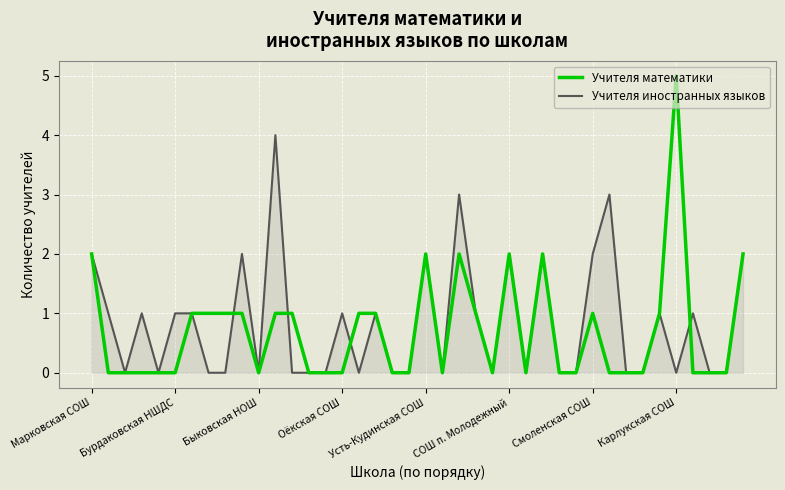

List the series in order of their overall mean, highest first.

Учителя иностранных языков, Учителя математики